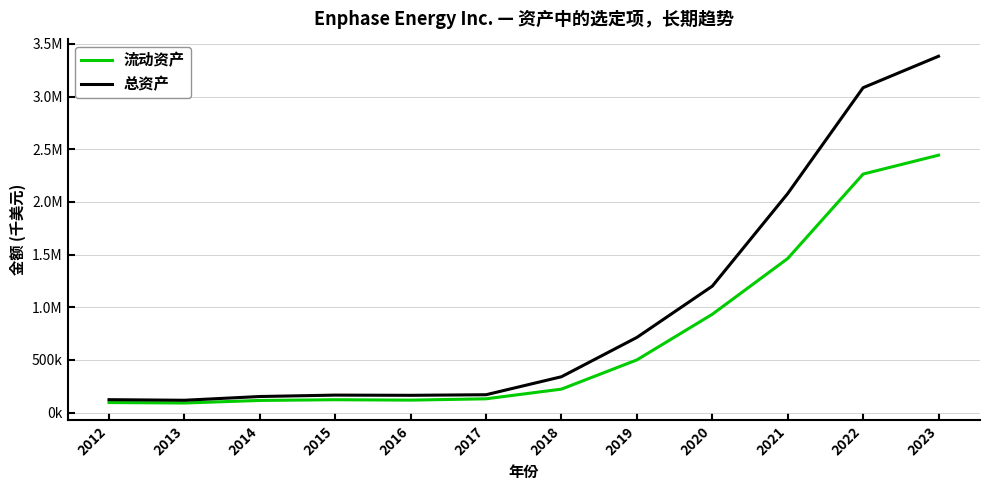

True or false: 总资产 and 流动资产 cross at least once.

False